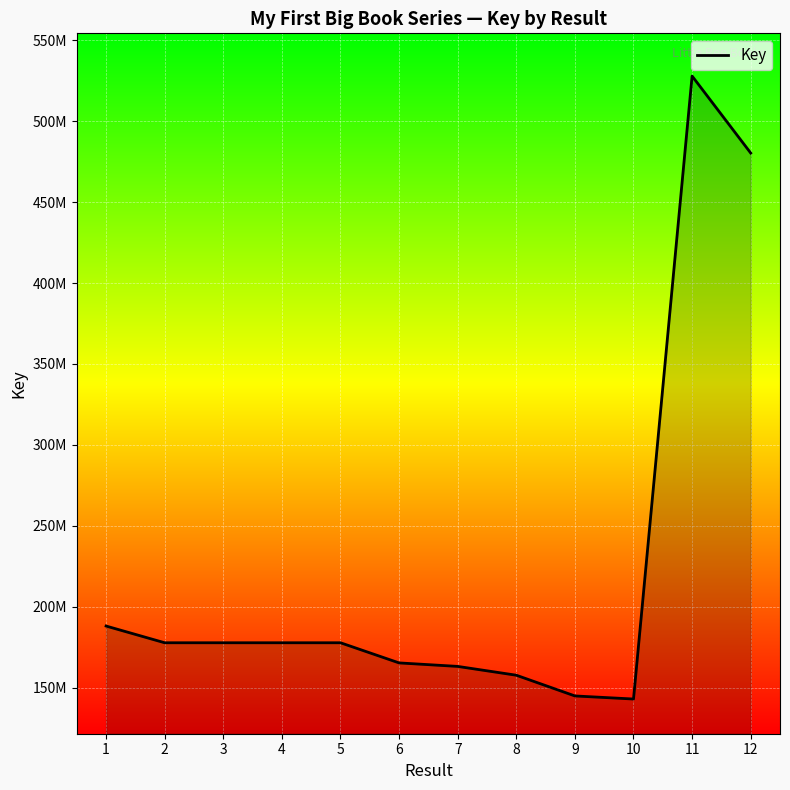

Does the chart display data point markers on the line(s)?

No